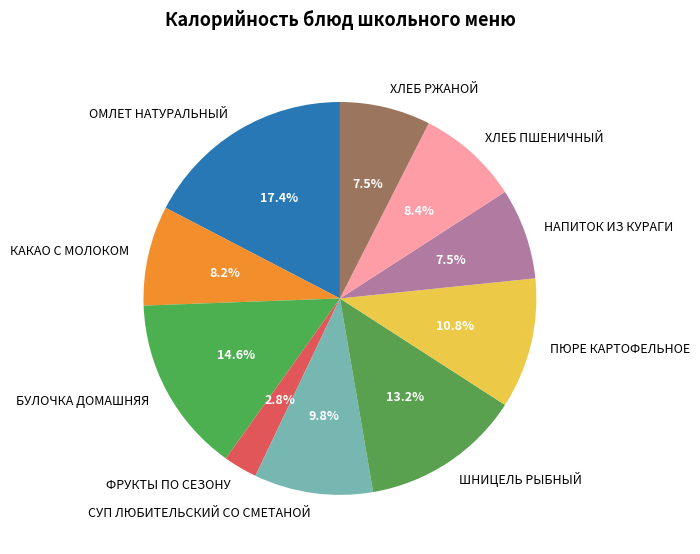

What is the largest slice in the pie chart?

ОМЛЕТ НАТУРАЛЬНЫЙ